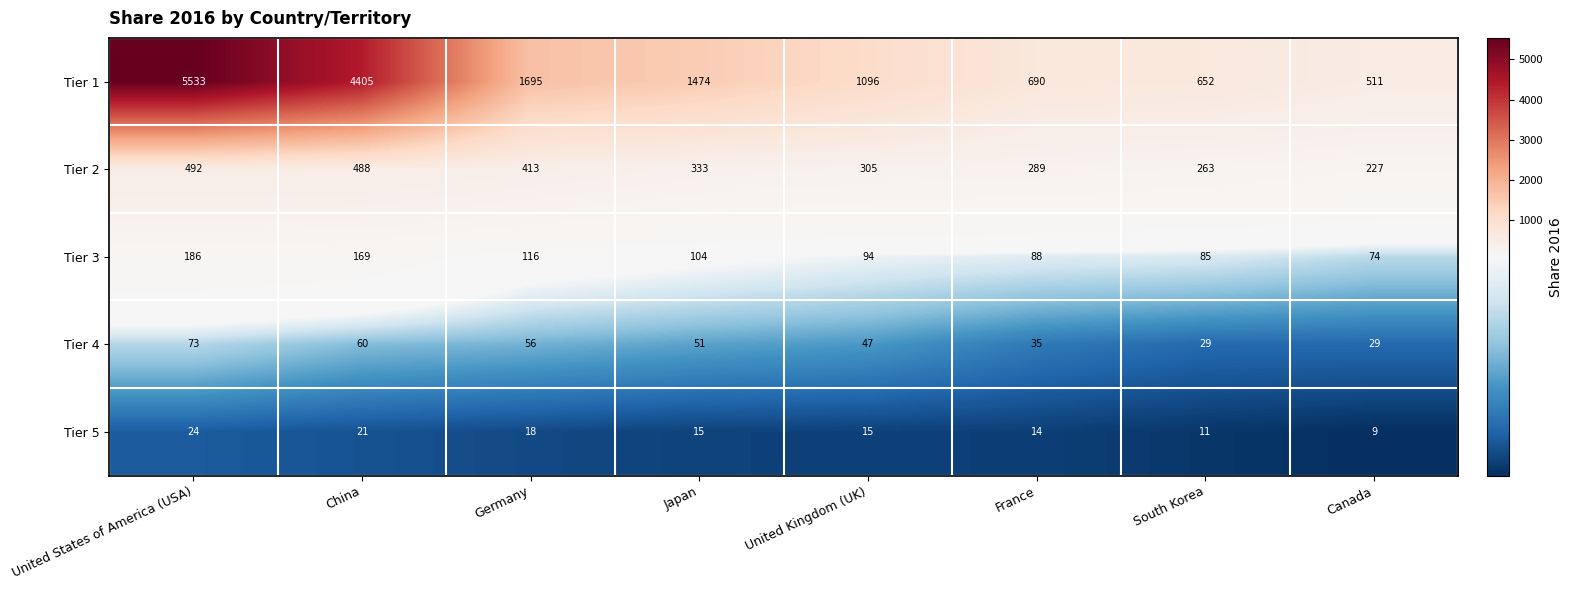

The Tier 3 series shows 151 at Germany. True or false?

False